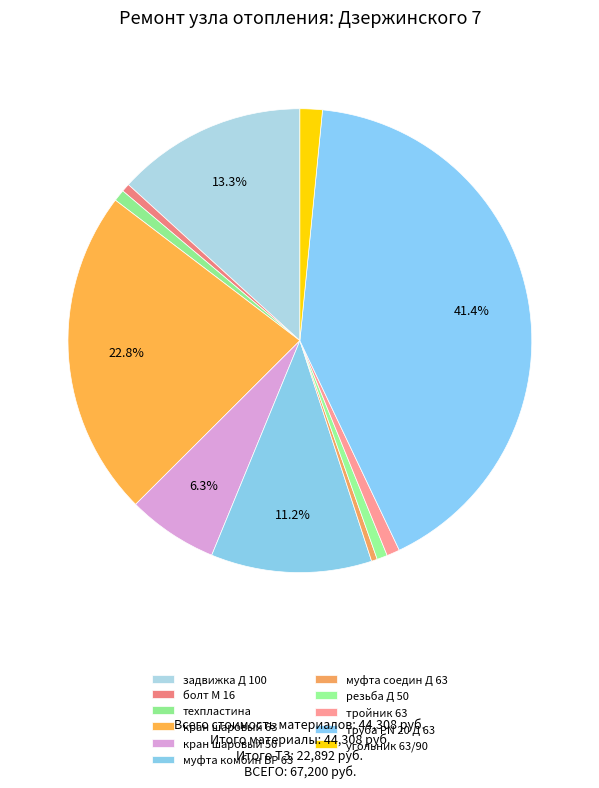

How many slices are in this pie chart?

11